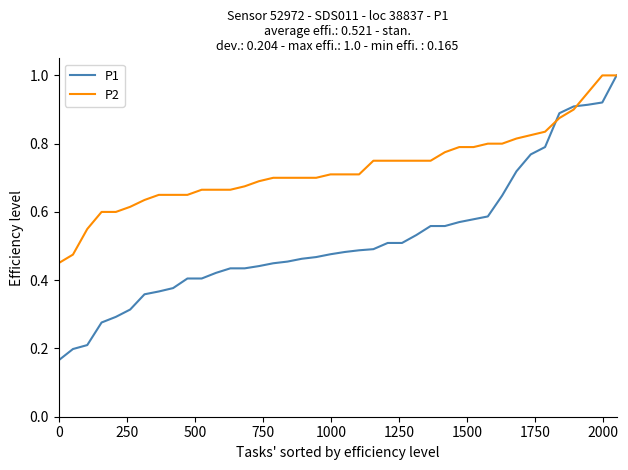

What is the highest value of the P2 series?

1.0